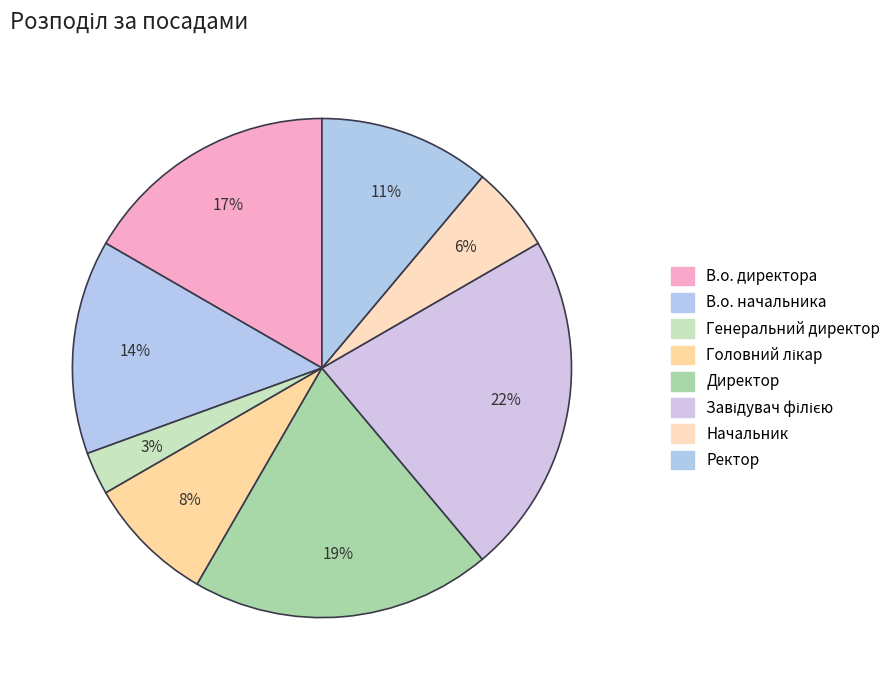

How many slices are in this pie chart?

8